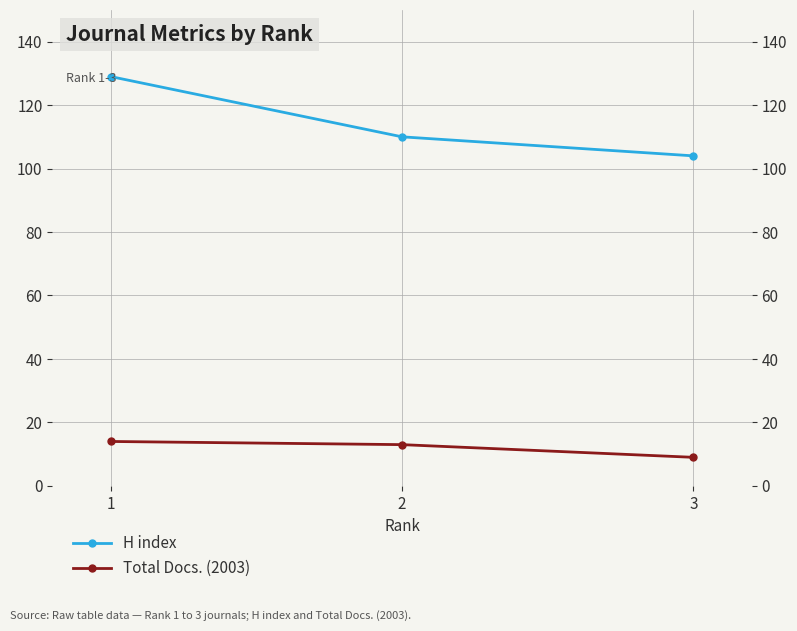

What is the difference between the highest and lowest values at 2?

97